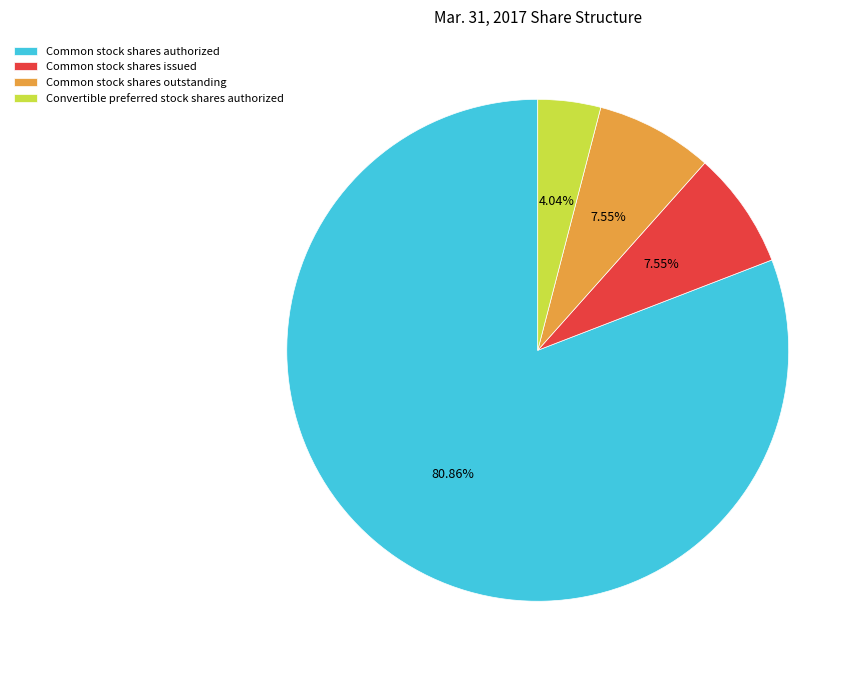

What is the ratio of the value at Convertible preferred stock shares authorized to the value at Common stock shares issued?

0.5